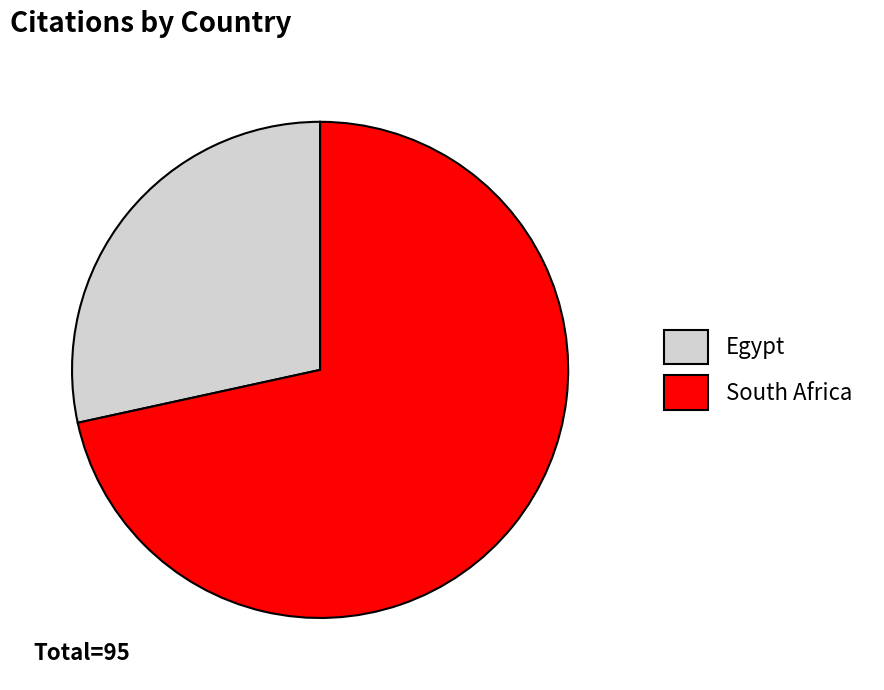

True or false: Egypt accounts for 16% of the total.

False